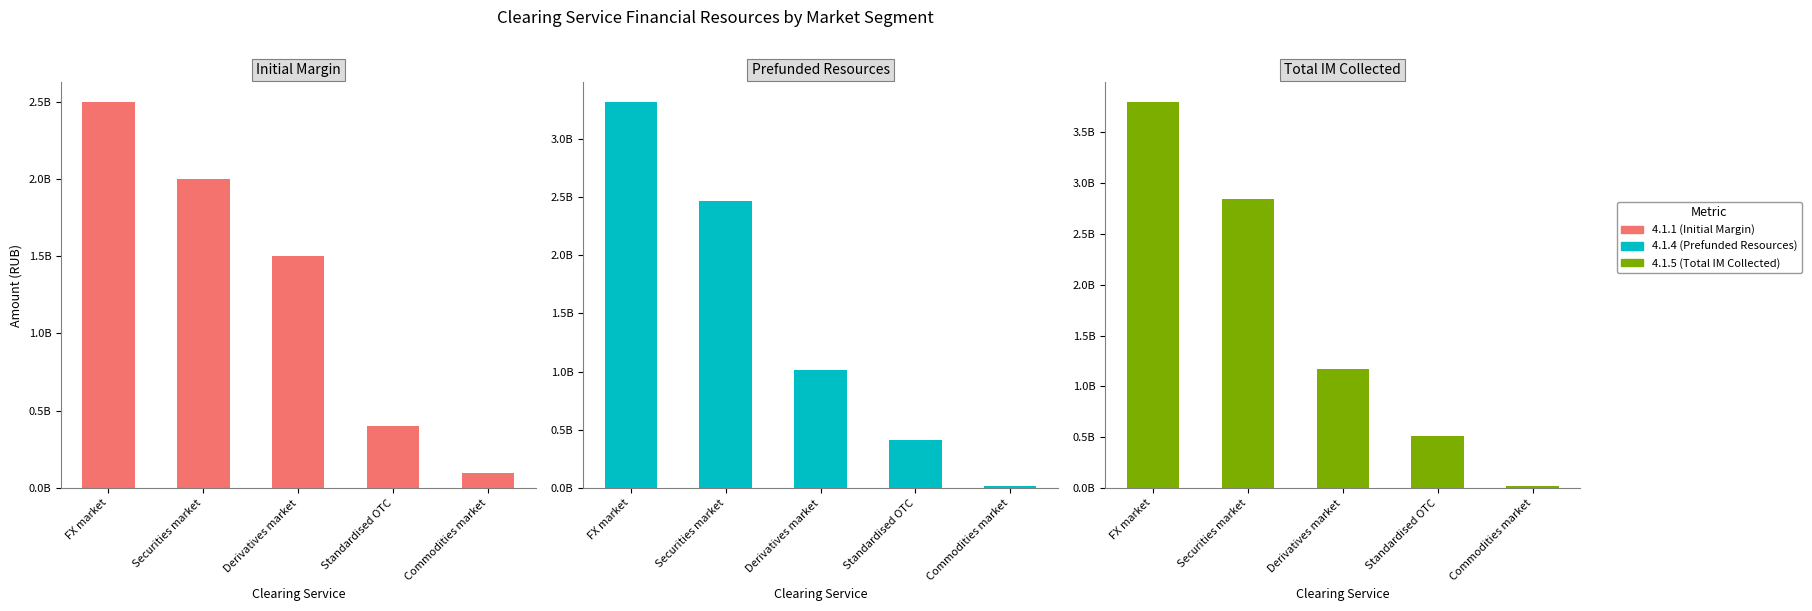

How many categories are shown in the chart?

5